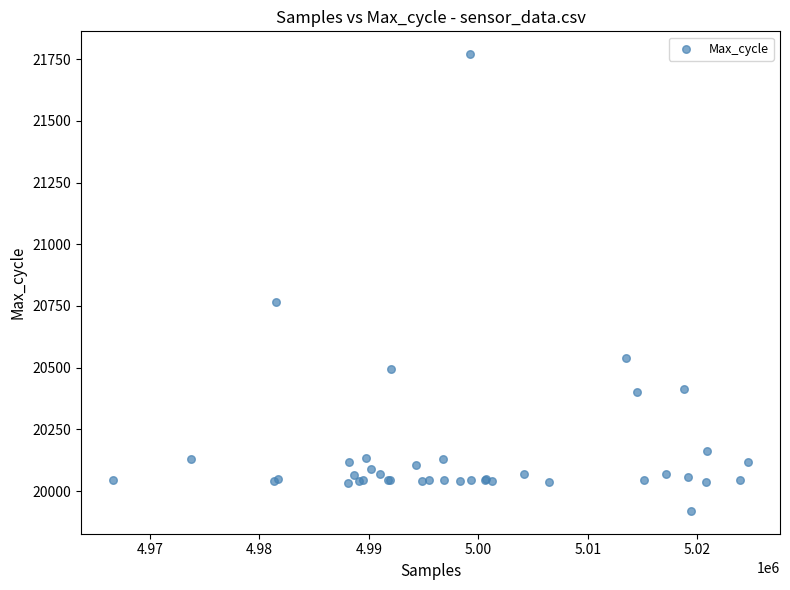

What Y value in the scatter plot is closest to 20845?

20766